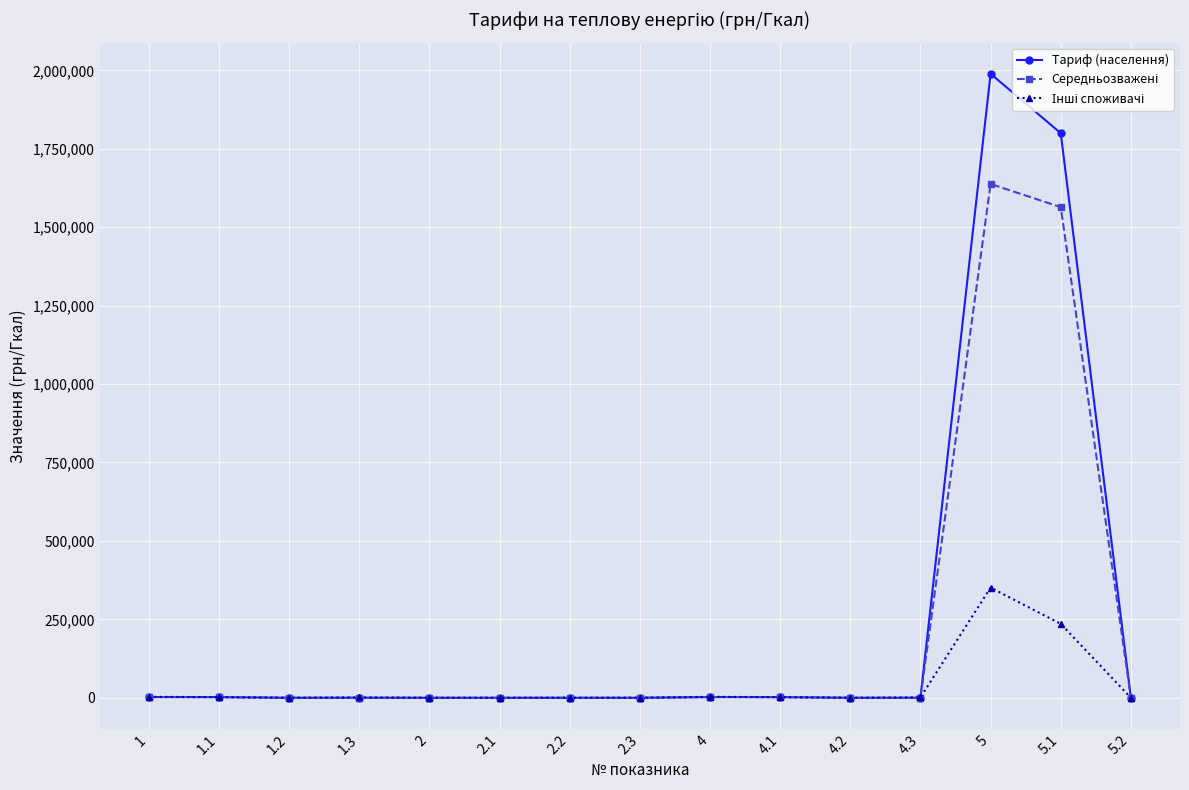

At which category is the sum across all series the highest?

5